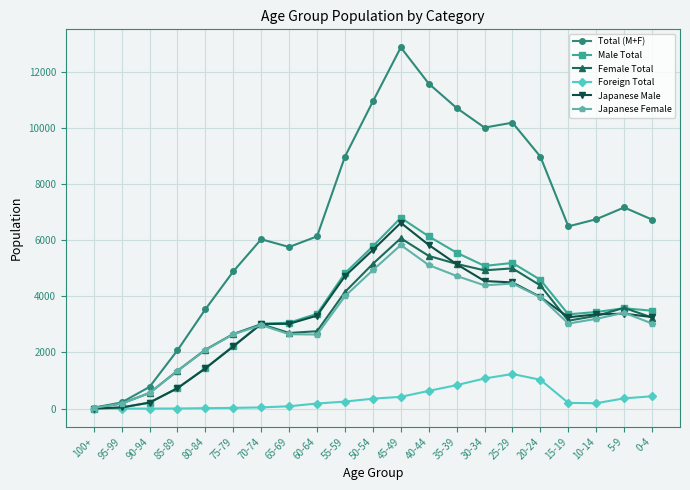

Does the chart have visible grid lines?

Yes